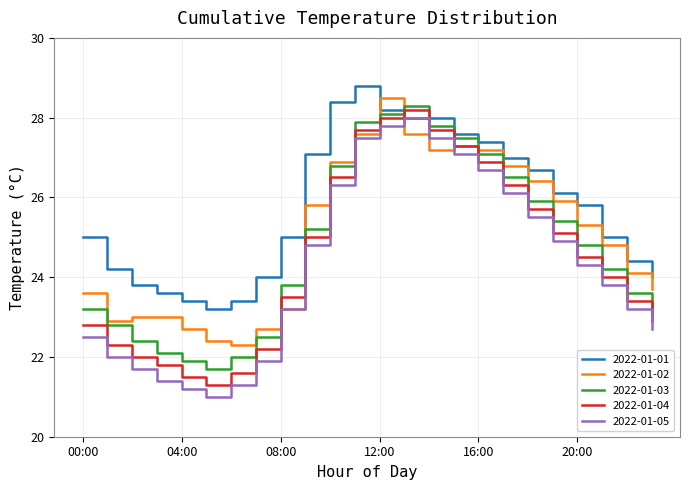

Rank the series by their average value, from lowest to highest.

2022-01-05, 2022-01-04, 2022-01-03, 2022-01-02, 2022-01-01